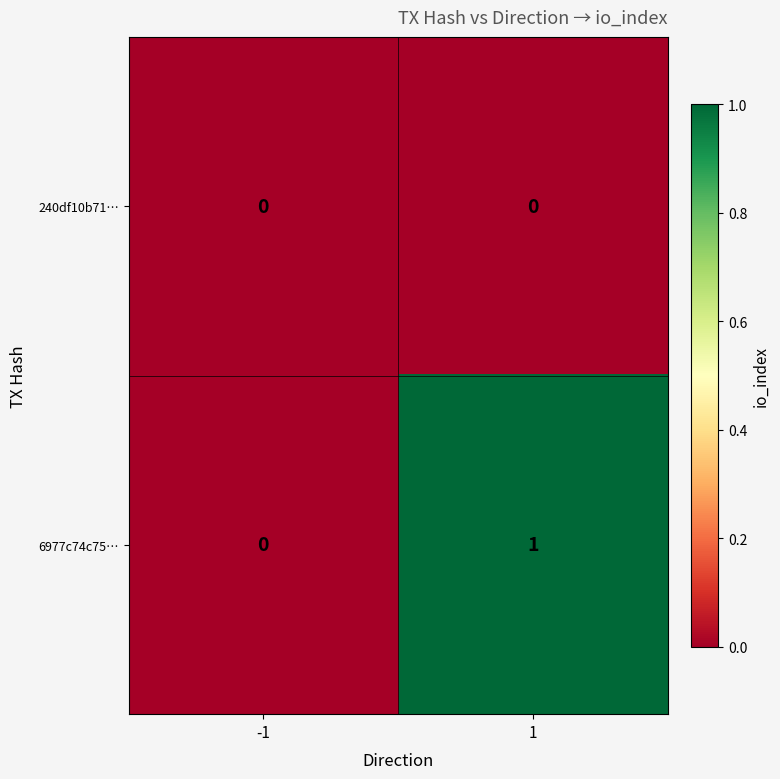

At which category is the sum across all series the highest?

1